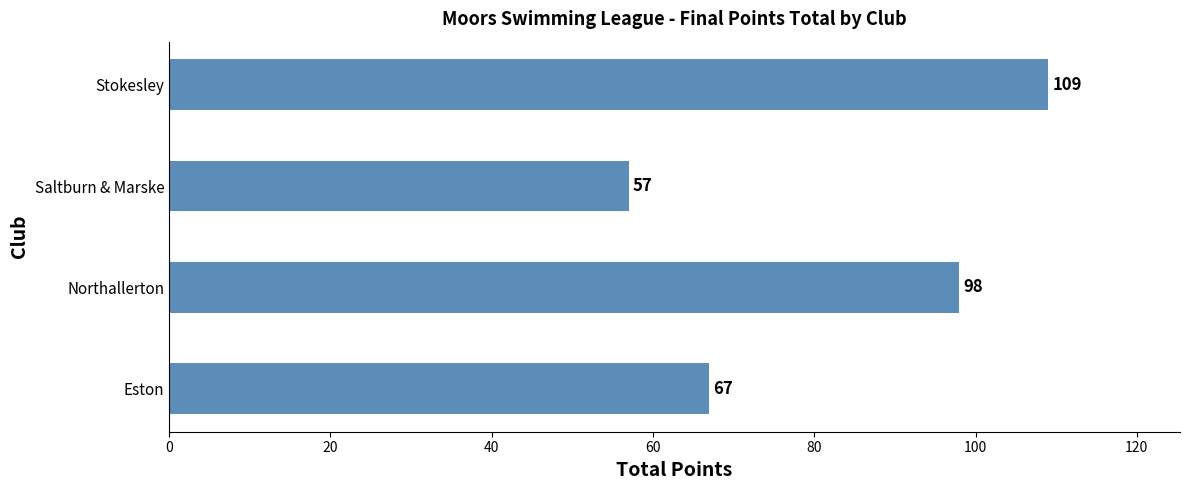

What is the maximum value shown in the chart?

109